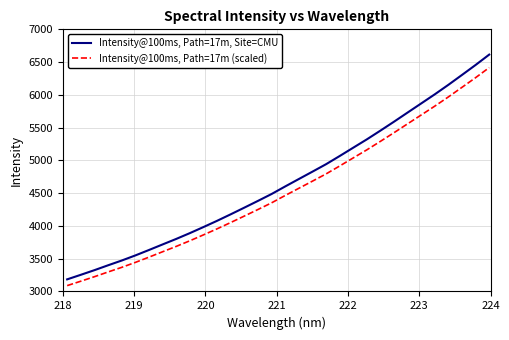

What is the sum of all Intensity@100ms, Path=17m (scaled) values?

144971.4